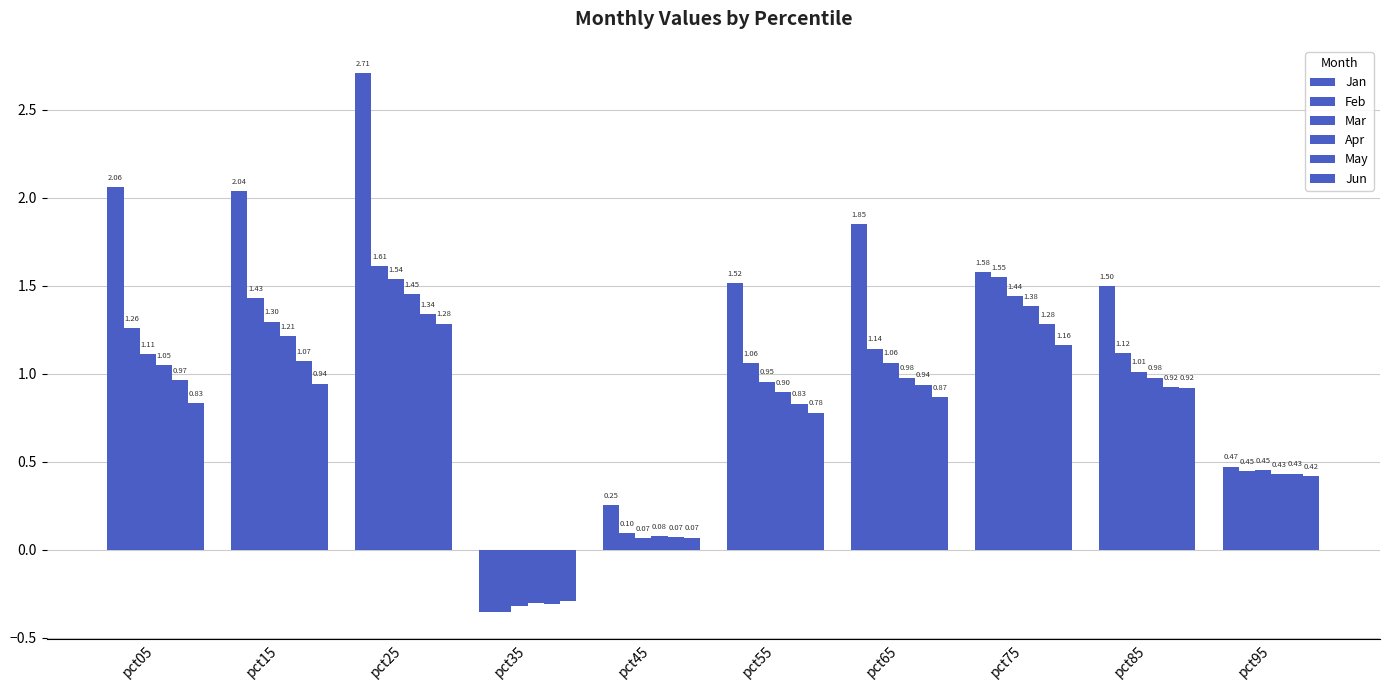

Where does the Jan series first go above 1?

pct05